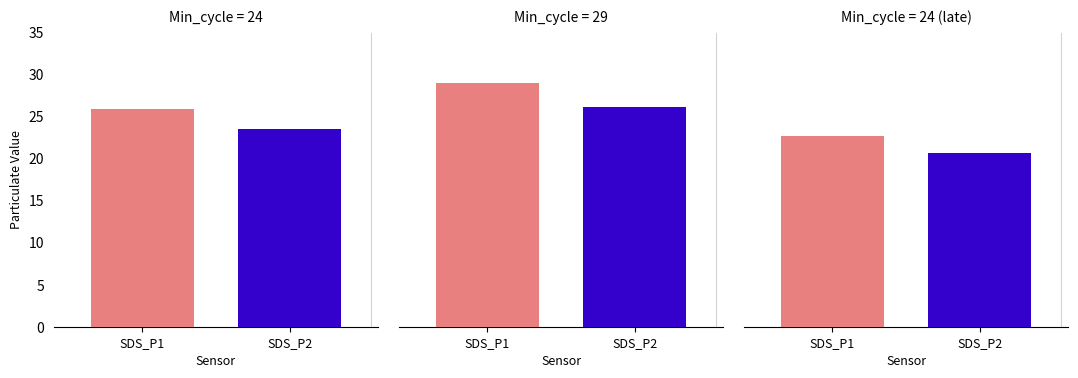

What are all the series names shown in the legend?

SDS_P1, SDS_P2